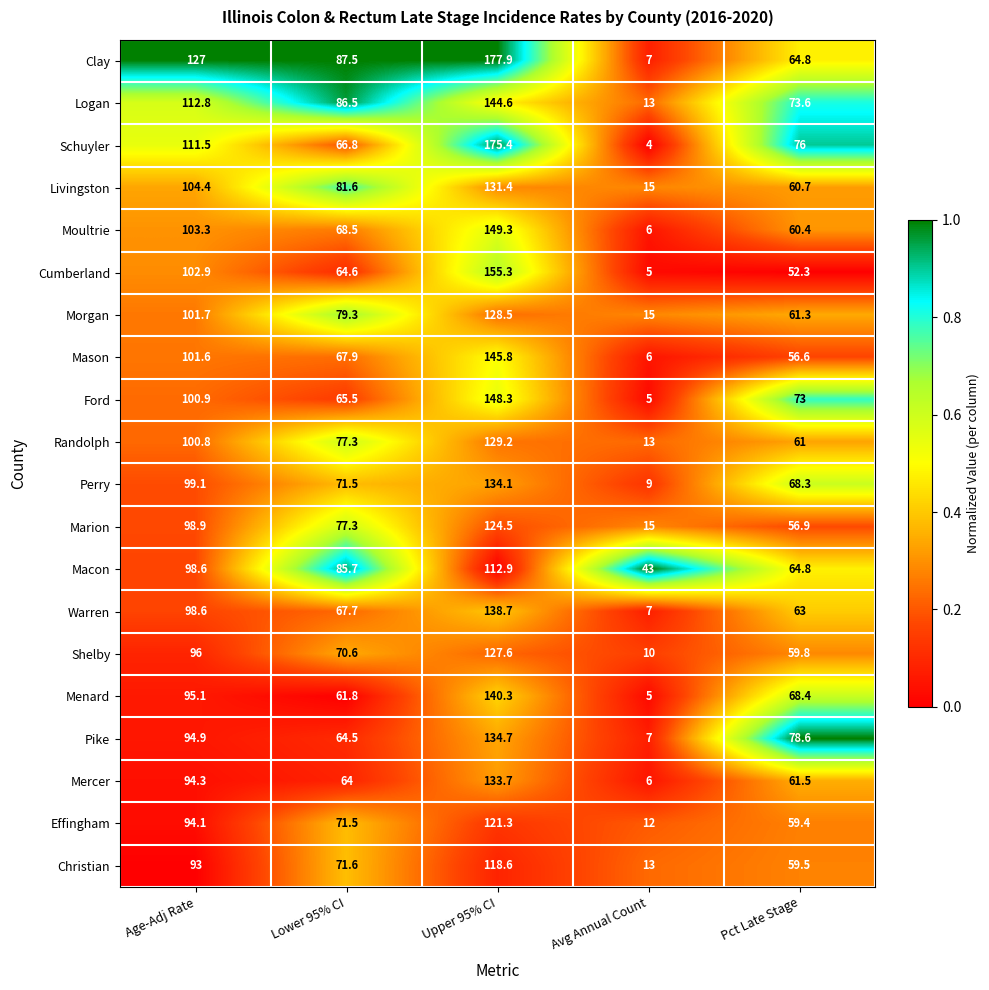

True or false: Moultrie has a value of 6.0 at Avg Annual Count.

True